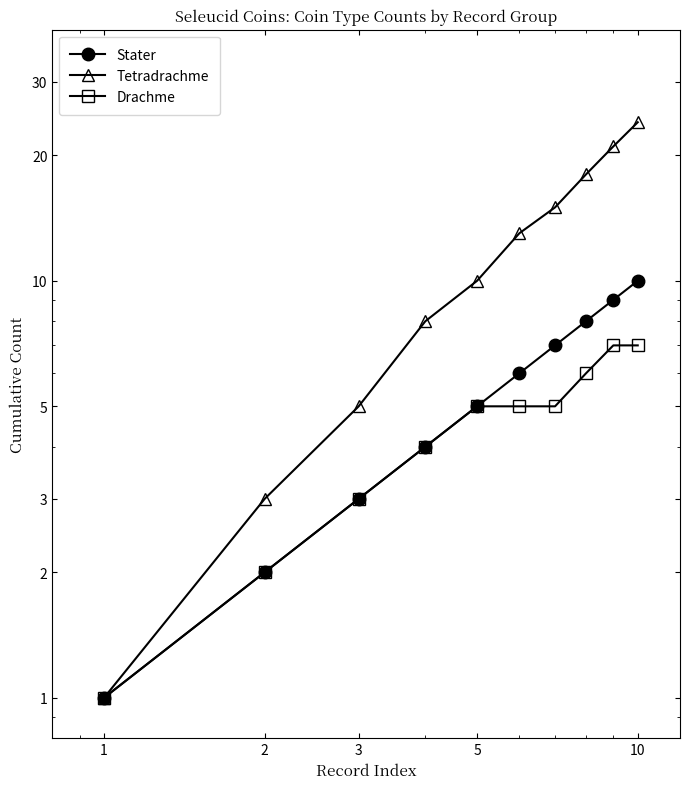

What is the value of the Drachme point at the 9th from the left?

7